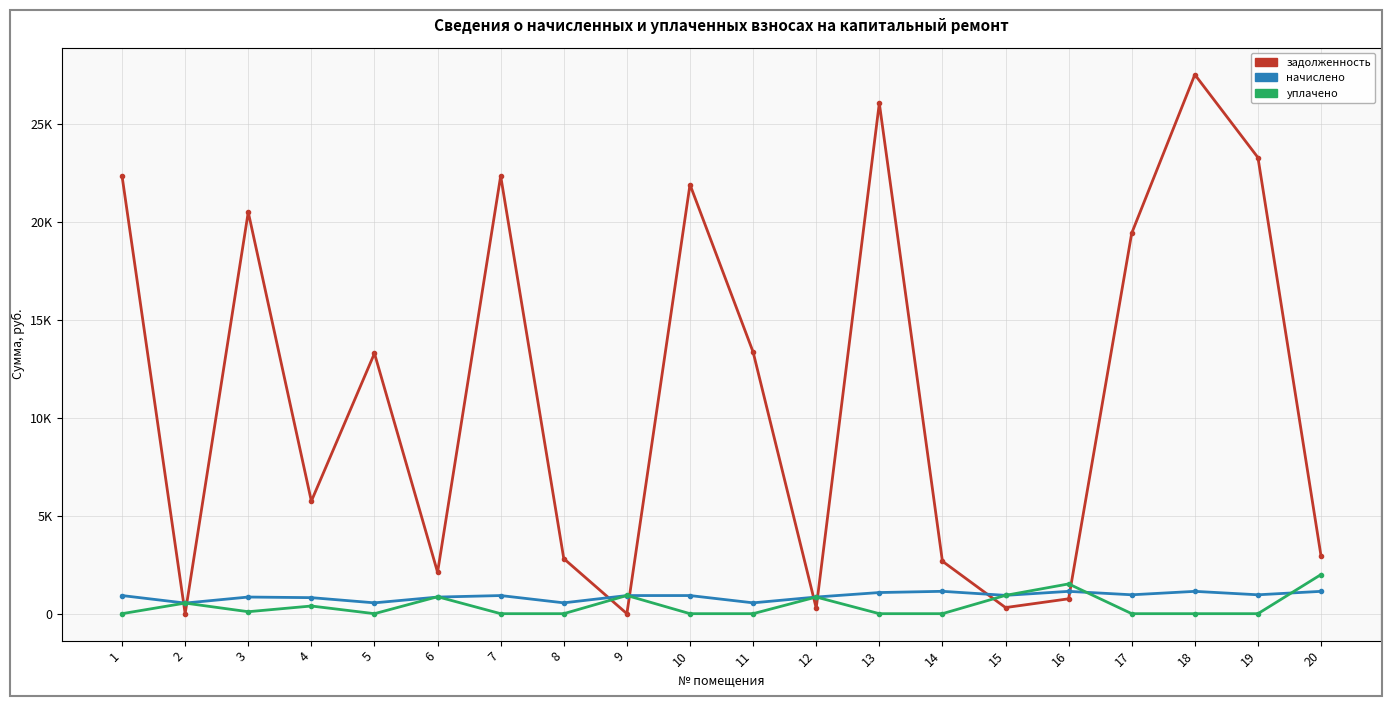

What are all the series names shown in the legend?

задолженность, начислено, уплачено